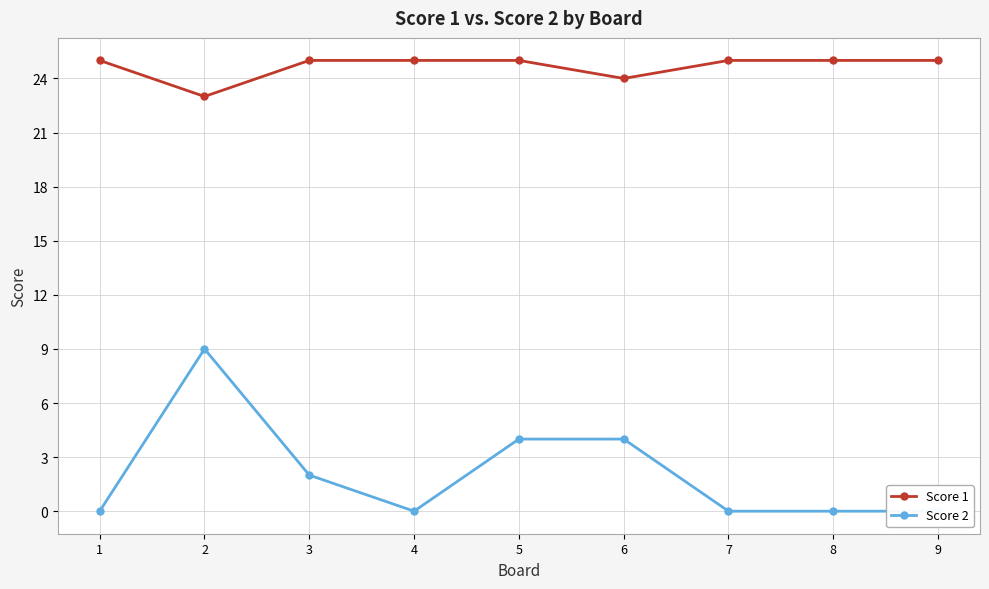

True or false: Score 2 and Score 1 cross at least once.

False